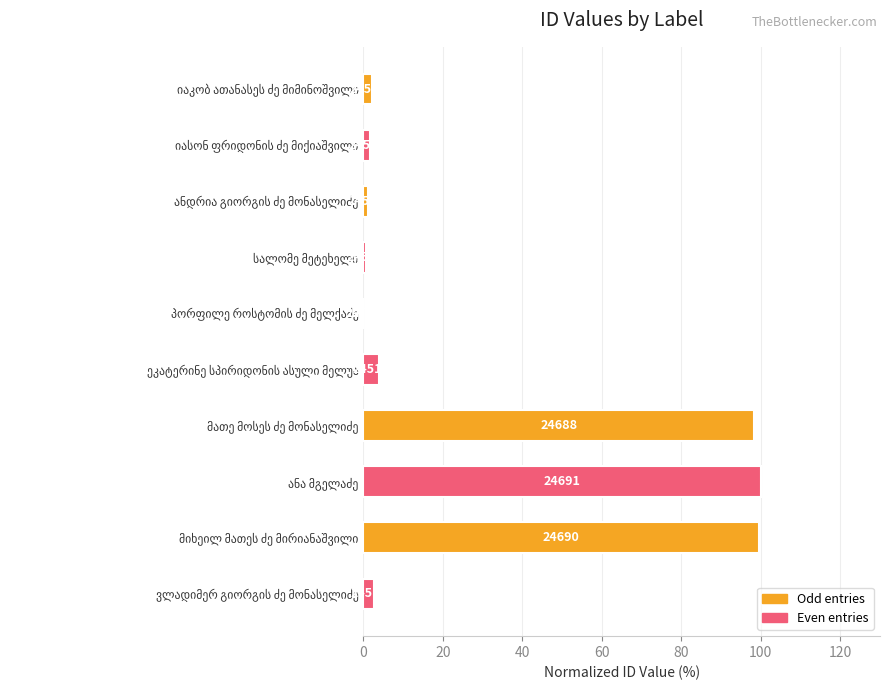

Are the bars horizontal?

Yes